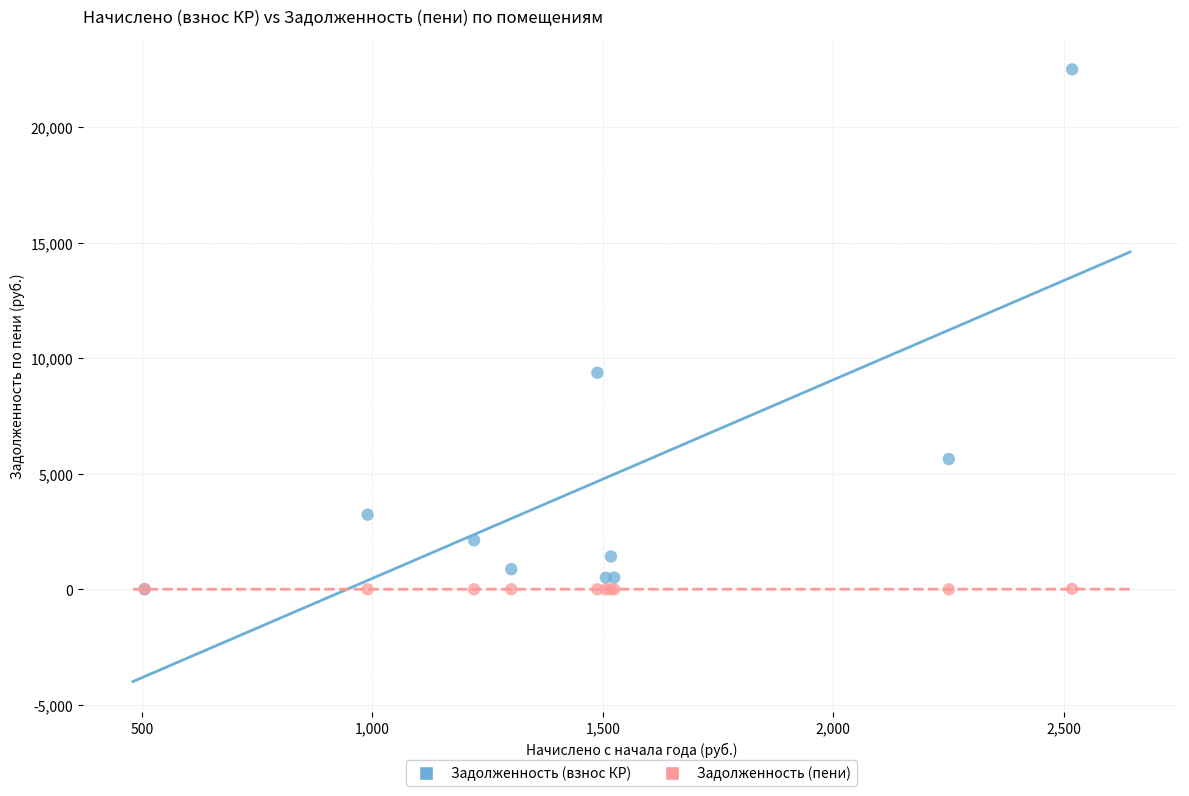

In the Задолженность (взнос КР) series, what Y value is closest to 11248?

9371.8